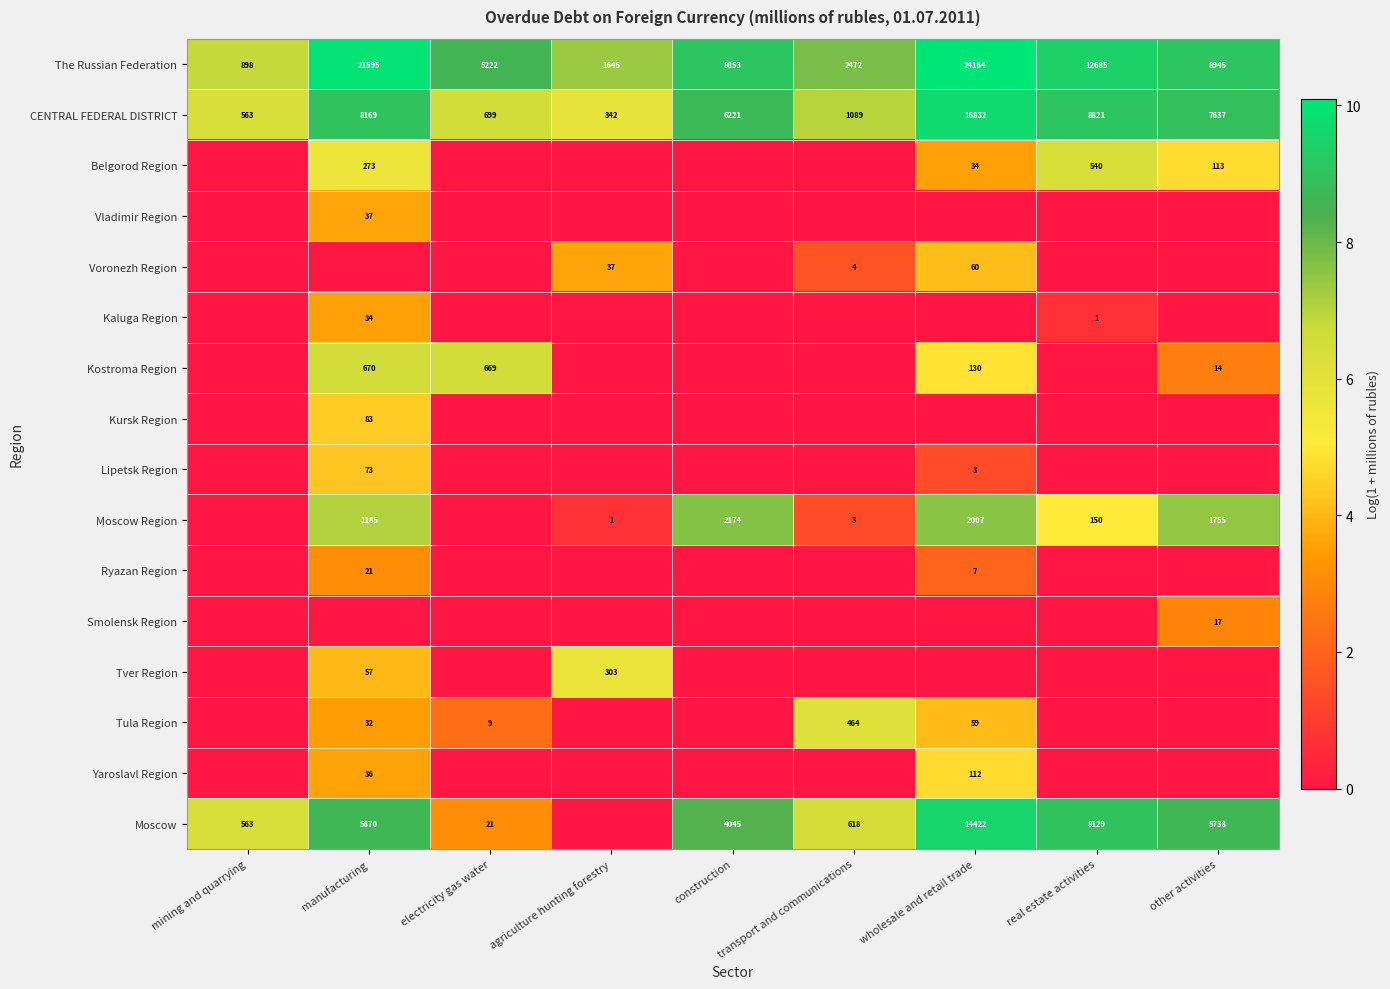

The value of Belgorod Region at wholesale and retail trade is 34. True or false?

True